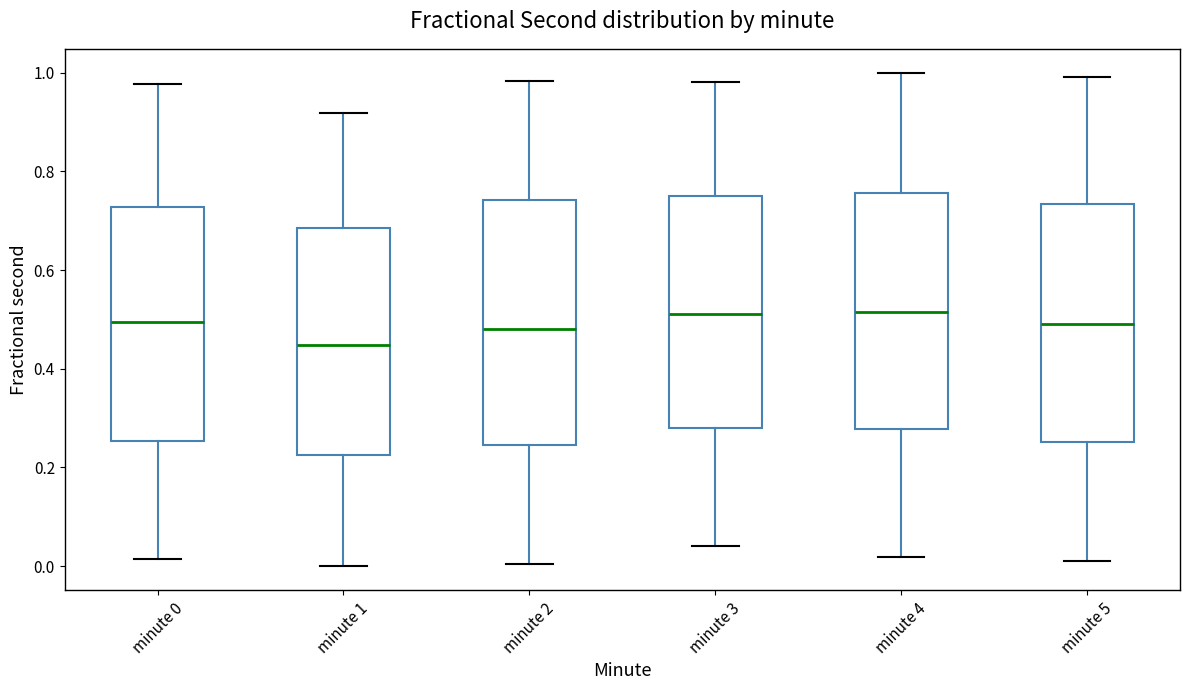

Reading left to right, read every box against the y-axis: the position of its median line, the range the box covers, and the ends of its whiskers. The values are not printed on the chart, so give them approximately, as read against the axis.

minute 0: median 0.50, box 0.26 to 0.72, whiskers 0.02 to 0.98
minute 1: median 0.44, box 0.22 to 0.68, whiskers 0.00 to 0.92
minute 2: median 0.48, box 0.24 to 0.74, whiskers 0.00 to 0.98
minute 3: median 0.52, box 0.28 to 0.76, whiskers 0.04 to 0.98
minute 4: median 0.52, box 0.28 to 0.76, whiskers 0.02 to 1.00
minute 5: median 0.50, box 0.26 to 0.74, whiskers 0.02 to 1.00